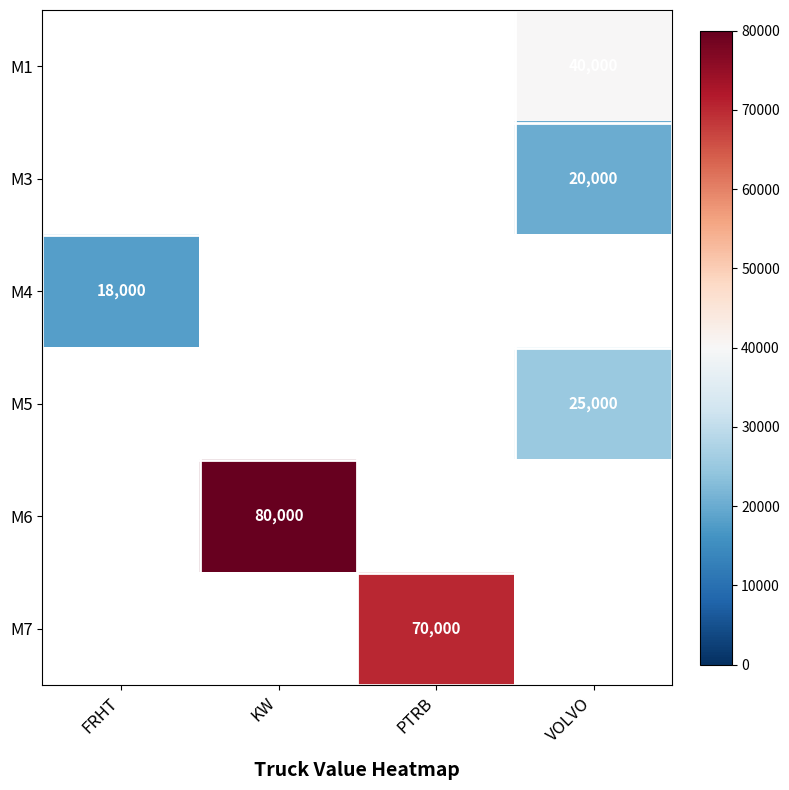

True or false: M6 has a value of 80000 at KW.

True